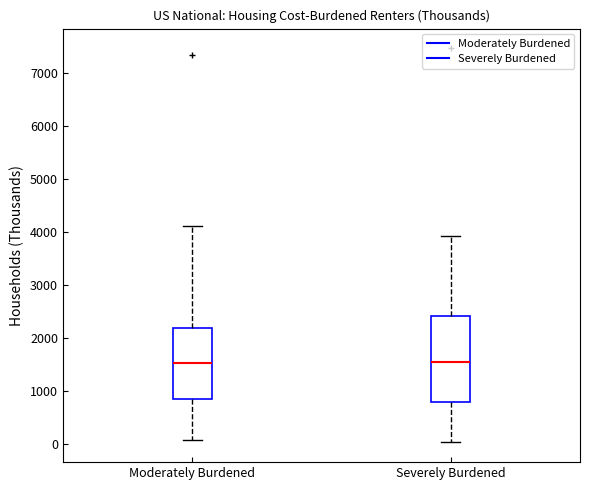

Reading left to right, transcribe this box plot: for each box, give where its median line is, the range the box spans, and where its two whiskers end, as read against the y-axis. The values are not printed on the chart, so give them approximately, as read against the axis.

Moderately Burdened: median 1500, box 800 to 2200, whiskers 100 to 4100
Severely Burdened: median 1500, box 800 to 2400, whiskers 0 to 3900